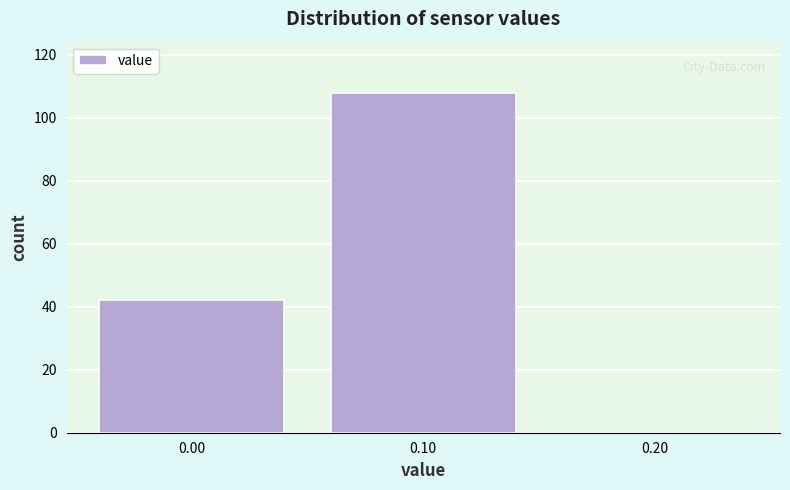

How tall is the bar that spans -0.05 to 0.05 on the x-axis? The values are not printed on the chart, so give them approximately, as read against the axis.

42